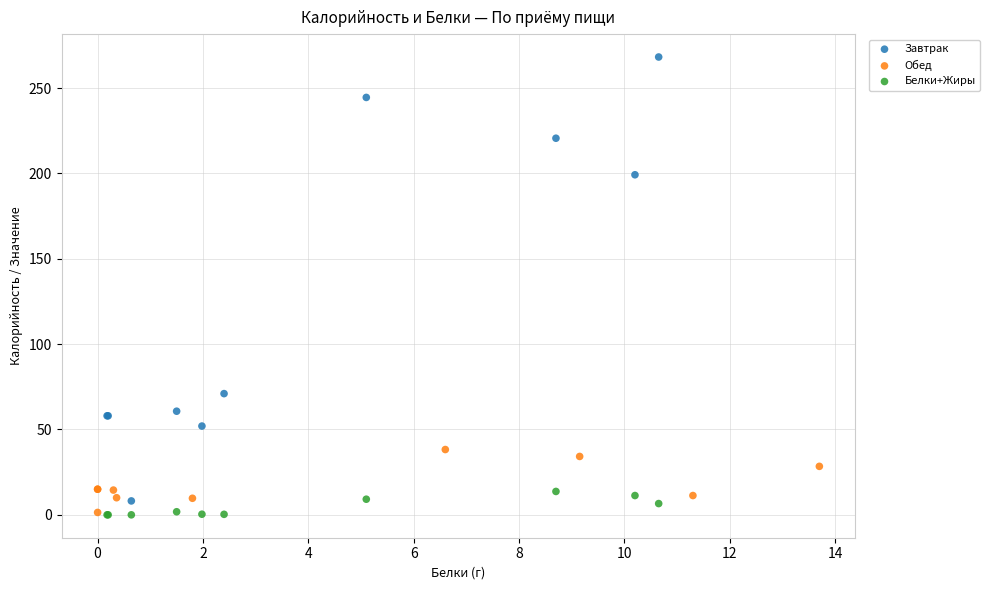

Which series has the largest Y range (max minus min)?

Завтрак